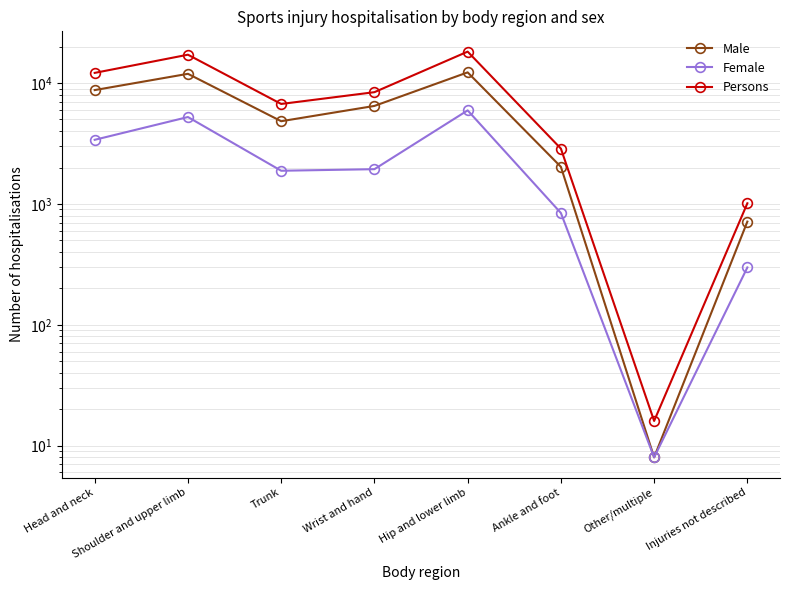

Is it true that Male equals 8 at Other/multiple?

True